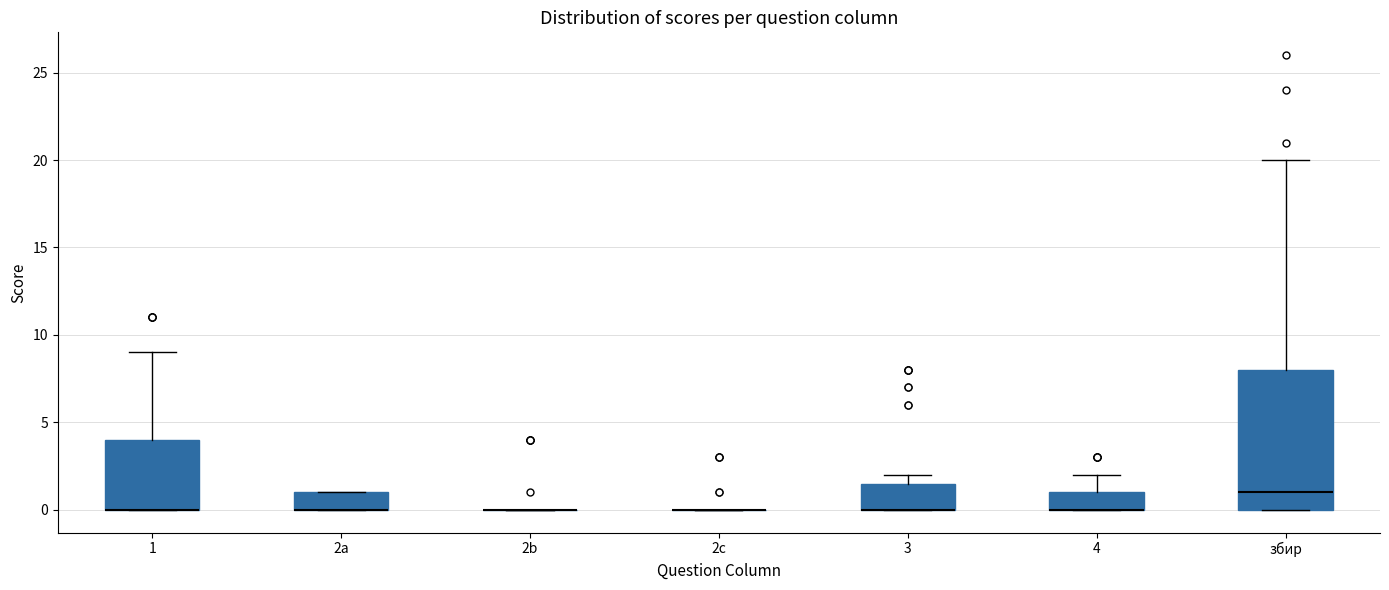

Reading left to right, read every box against the y-axis: the position of its median line, the range the box covers, and the ends of its whiskers. The values are not printed on the chart, so give them approximately, as read against the axis.

1: median 0.0 (drawn on the box's lower edge), box 0.0 to 4.0, whiskers 0.0 to 9.0
2a: median 0.0 (drawn on the box's lower edge), box 0.0 to 1.0, whiskers 0.0 to 1.0
2b: box collapsed to a line at 0.0, whiskers 0.0 to 0.0
2c: box collapsed to a line at 0.0, whiskers 0.0 to 0.0
3: median 0.0 (drawn on the box's lower edge), box 0.0 to 1.5, whiskers 0.0 to 2.0
4: median 0.0 (drawn on the box's lower edge), box 0.0 to 1.0, whiskers 0.0 to 2.0
збир: median 1.0, box 0.0 to 8.0, whiskers 0.0 to 20.0